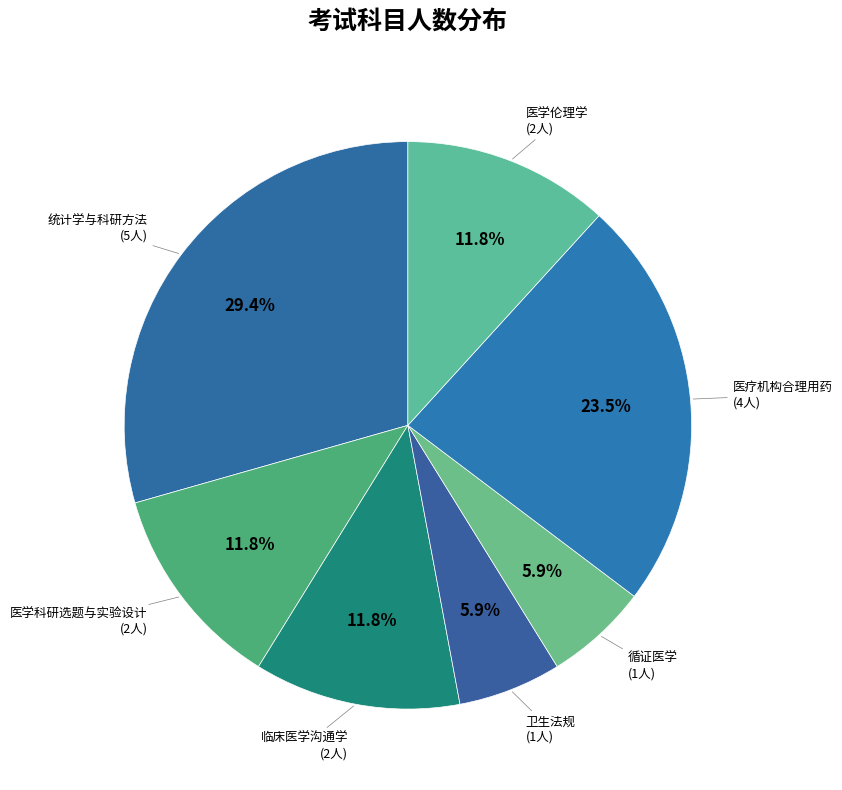

How many segments does this pie chart have?

7